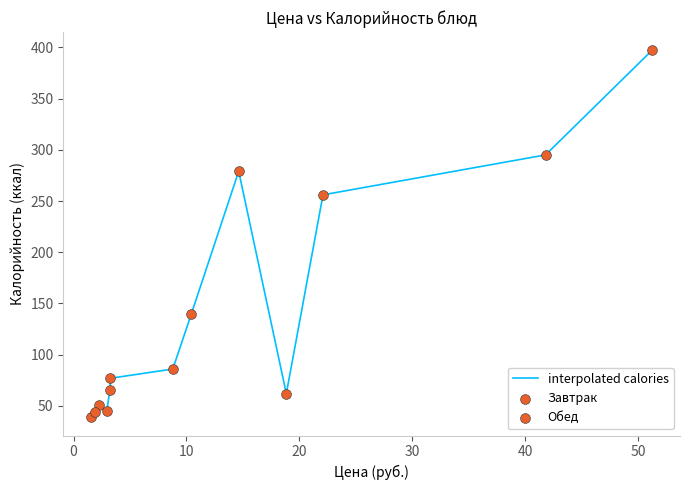

What is the difference between the maximum and minimum values?

358